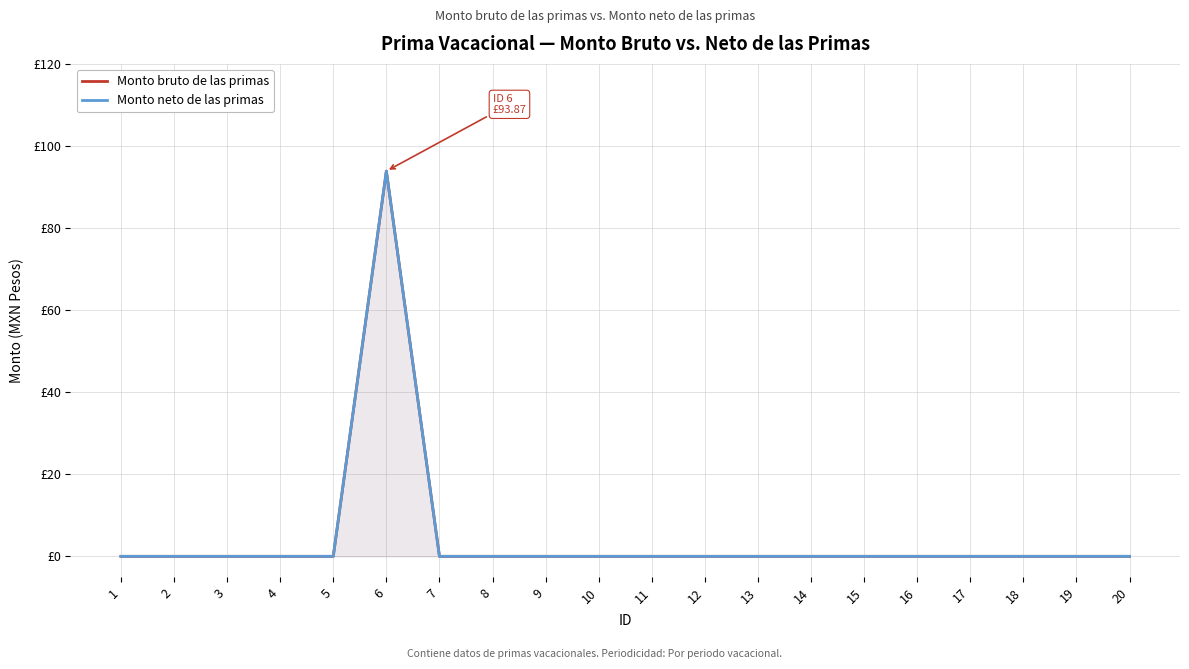

Is the value of Monto bruto de las primas at 11 greater than the value of Monto neto de las primas at 4?

No